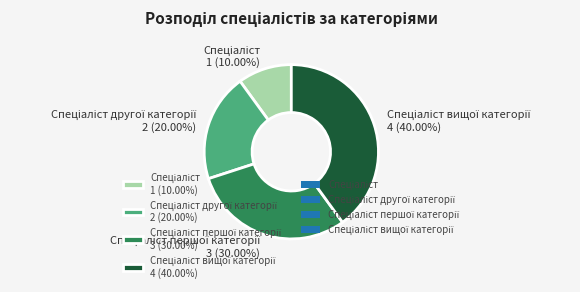

Is there any slice that represents more than half of the pie?

No